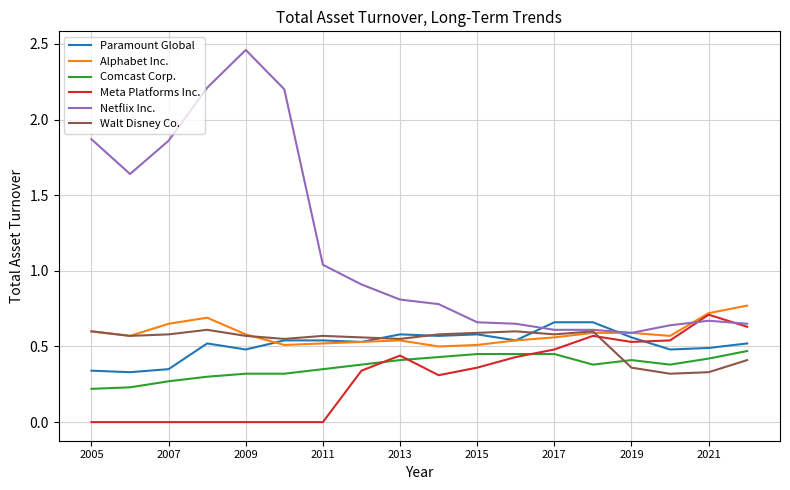

Which series has the largest range (max minus min)?

Netflix Inc.